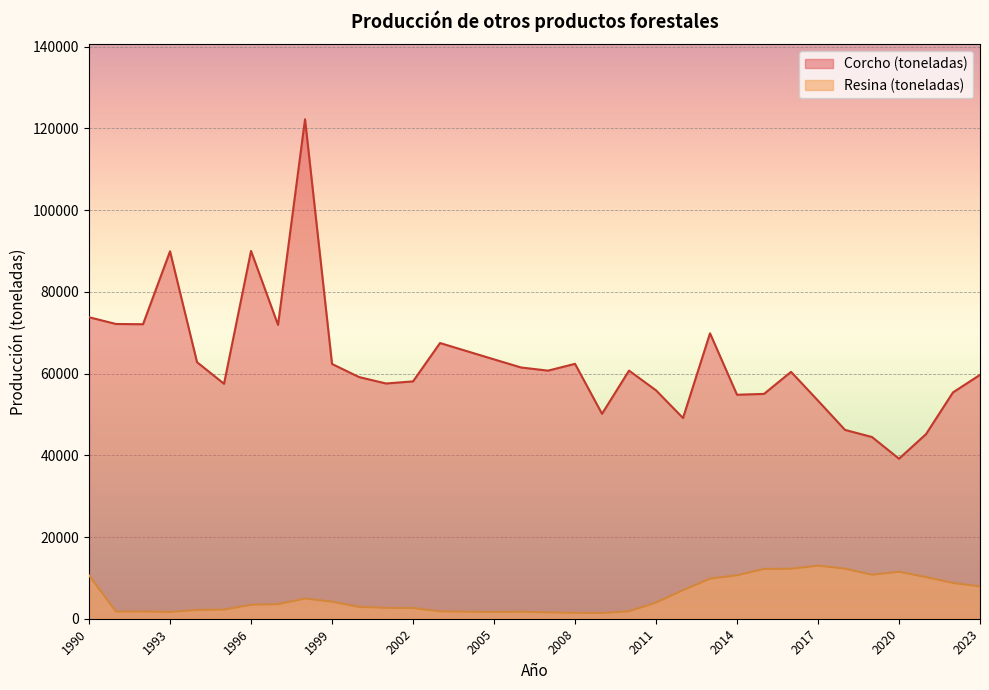

Count the number of categories in the chart.

34